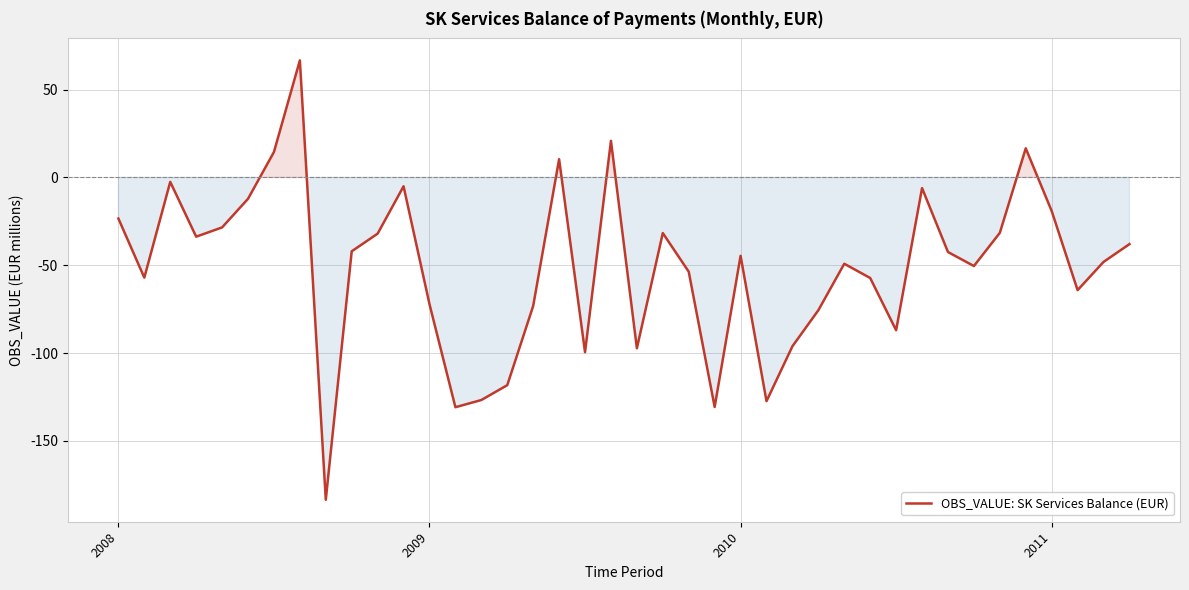

What is the smallest value displayed?

-183.6